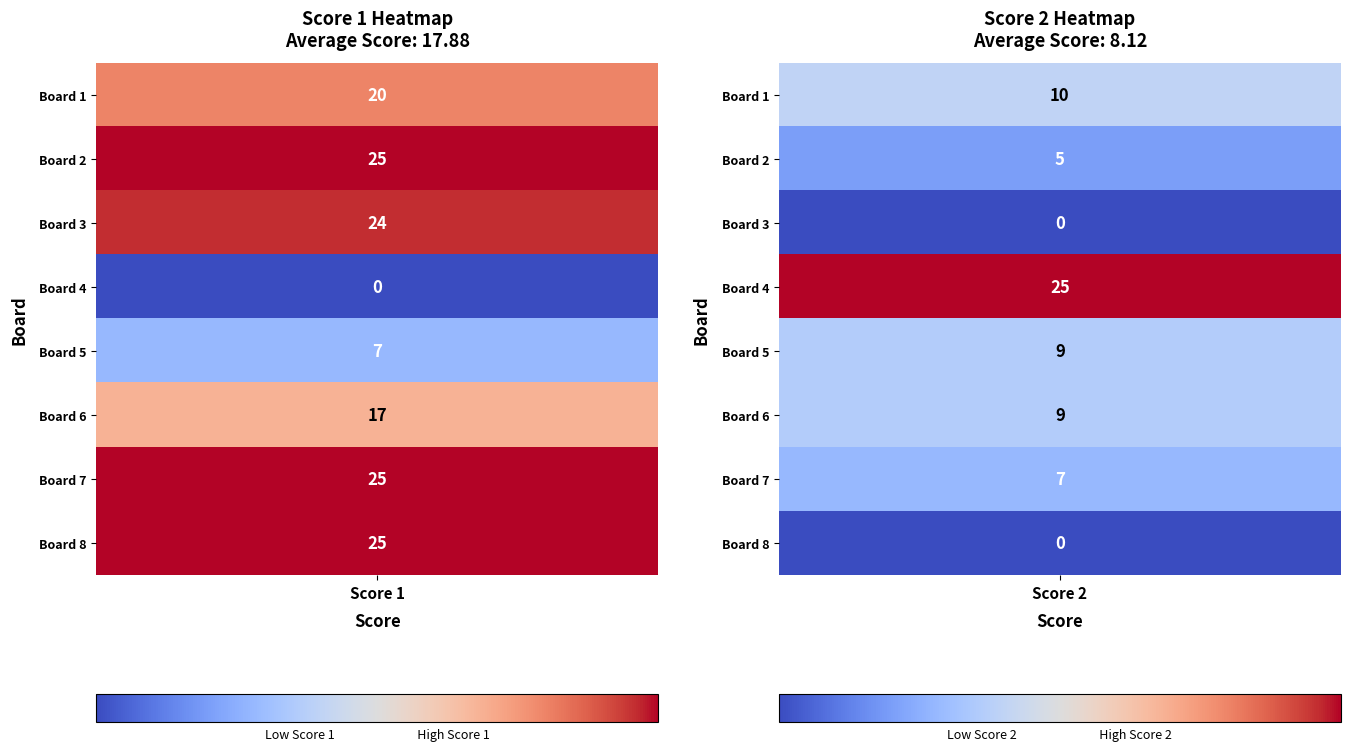

Where does the Score 2 series first go above 9?

Board 1